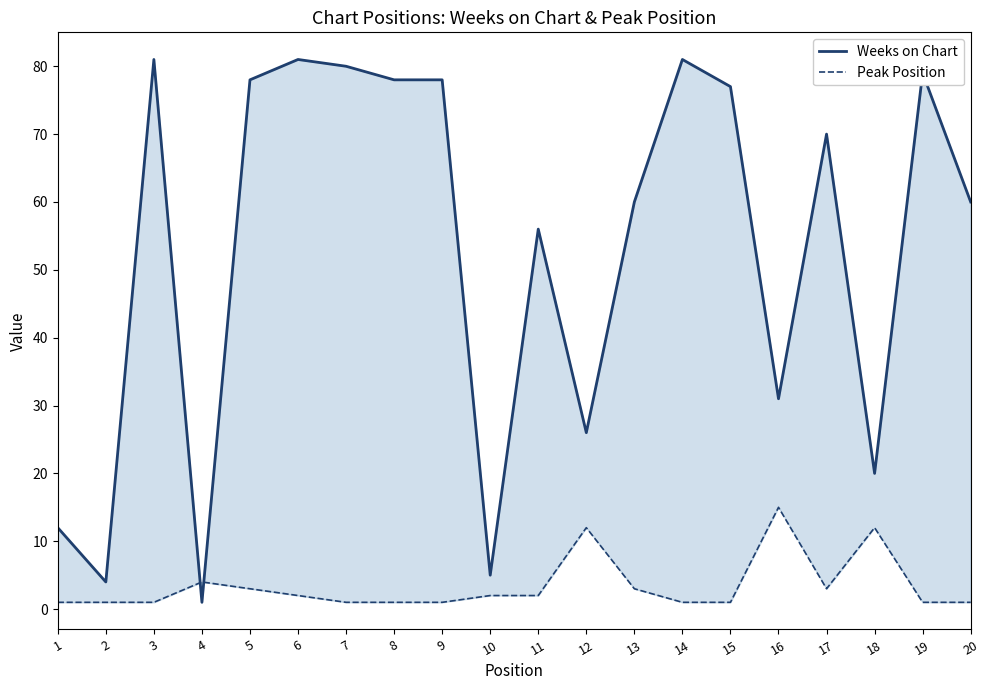

List the series in order of their overall mean, lowest first.

Peak Position, Weeks on Chart